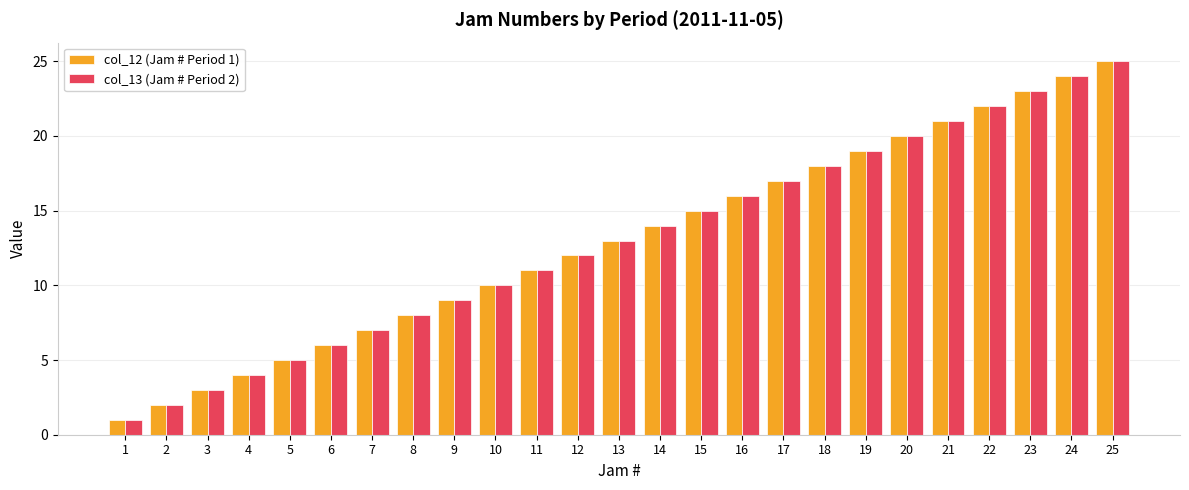

Reading right to left, what are all the values shown in this chart?

col_12 (Jam # Period 1): 25=25	24=24	23=23	22=22	21=21	20=20	19=19	18=18	17=17	16=16	15=15	14=14	13=13	12=12	11=11	10=10	9=9	8=8	7=7	6=6	5=5	4=4	3=3	2=2	1=1
col_13 (Jam # Period 2): 25=25	24=24	23=23	22=22	21=21	20=20	19=19	18=18	17=17	16=16	15=15	14=14	13=13	12=12	11=11	10=10	9=9	8=8	7=7	6=6	5=5	4=4	3=3	2=2	1=1